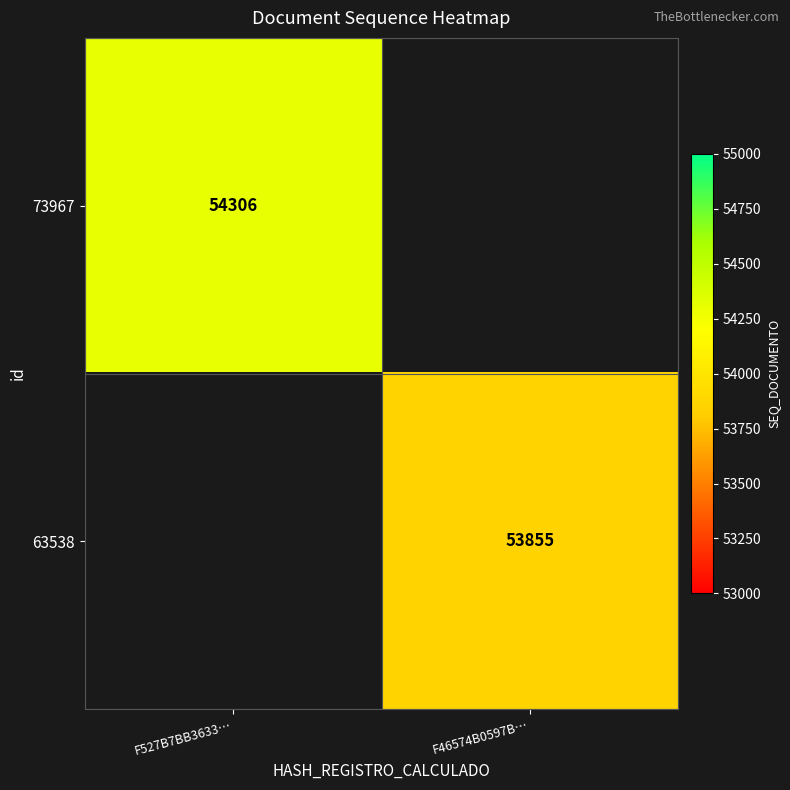

Is it true that 63538 equals 25803 at F46574B0597B…?

False